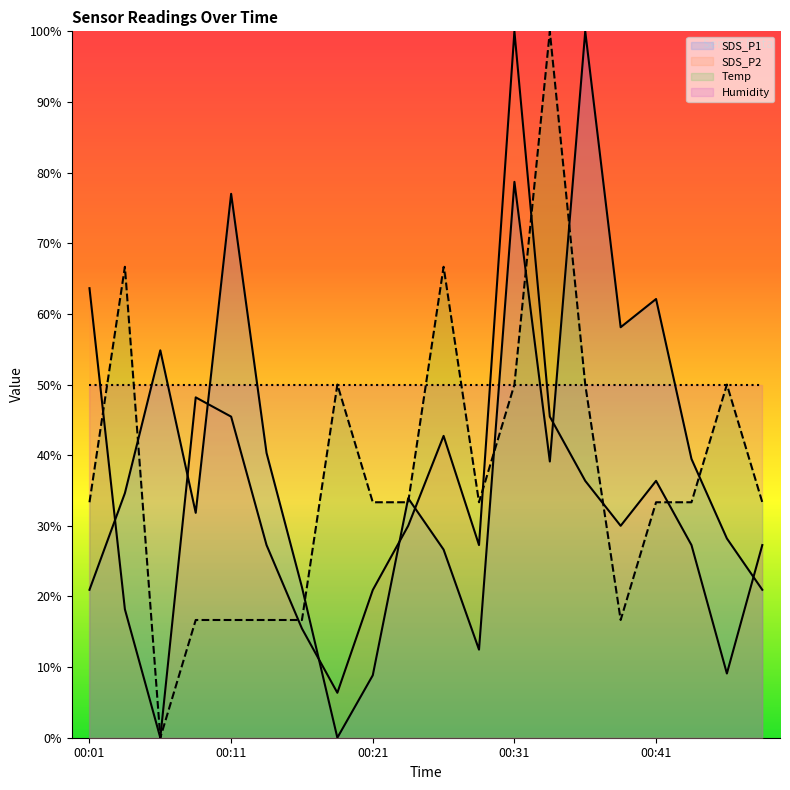

What is the total value across all series at 17?

150.1